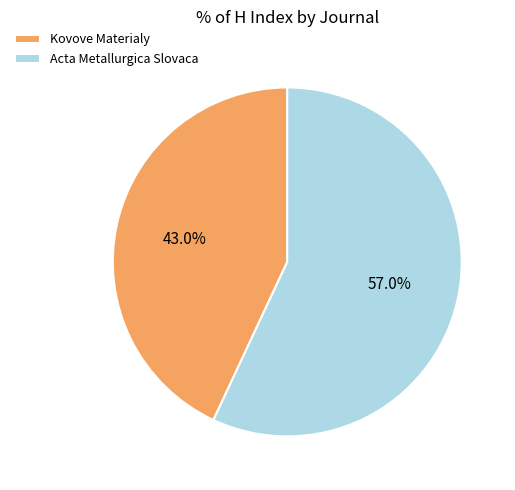

True or false: Kovove Materialy accounts for 32% of the total.

False